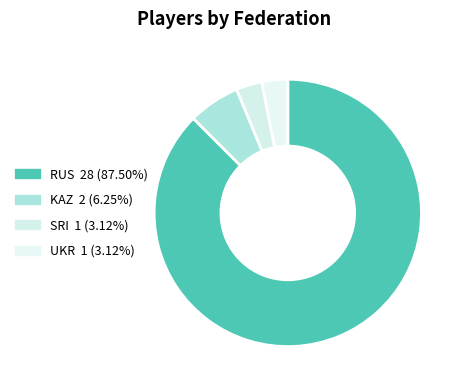

To the nearest percent, what is the average slice percentage?

25%